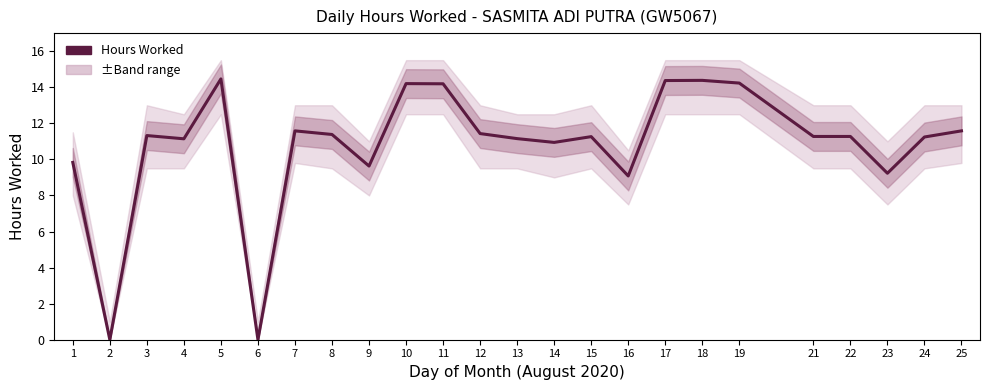

What value does the data have at 5?

14.5